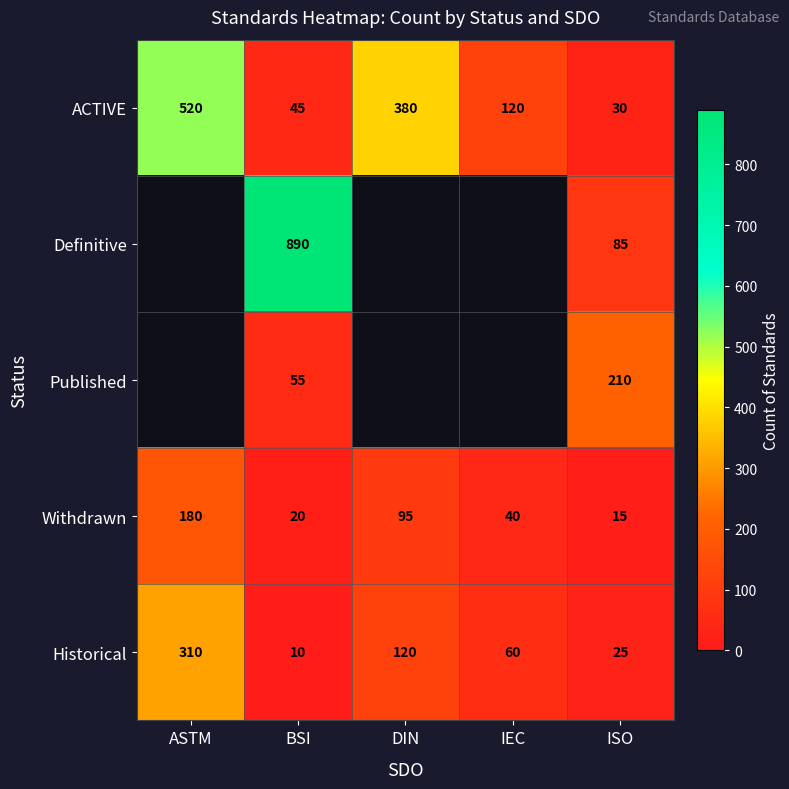

Which series changed the most between ASTM and ISO?

ACTIVE